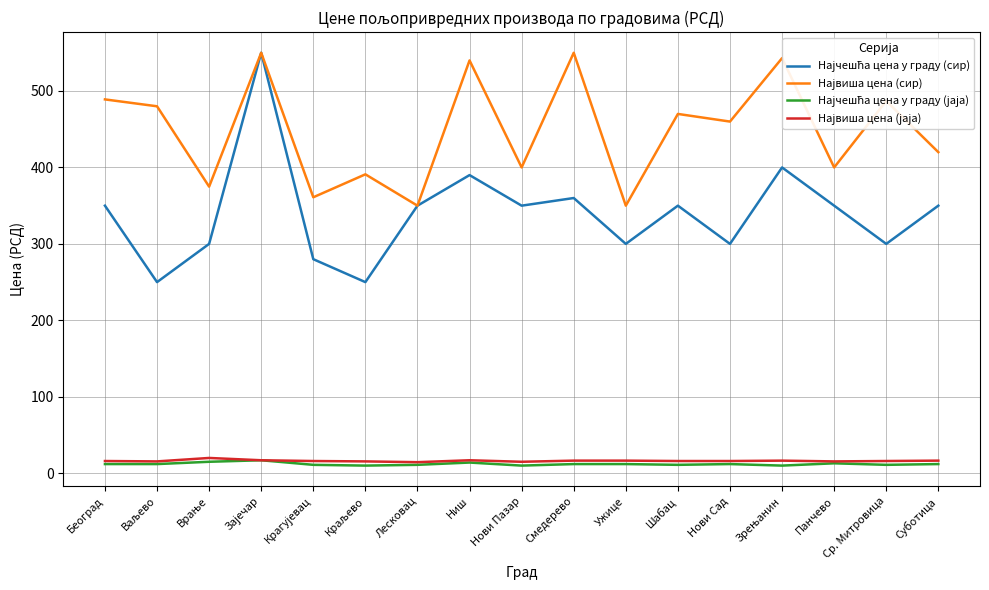

What is the spread (max minus min) of values at Нови Сад?

448.0